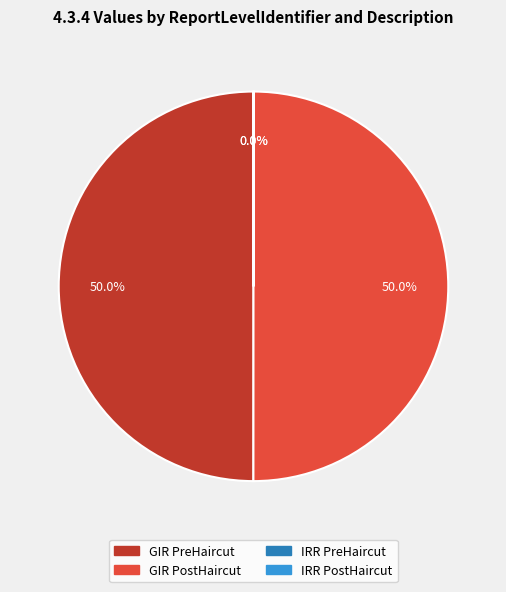

What percentage is NOT represented by GIR PreHaircut?

50.0%